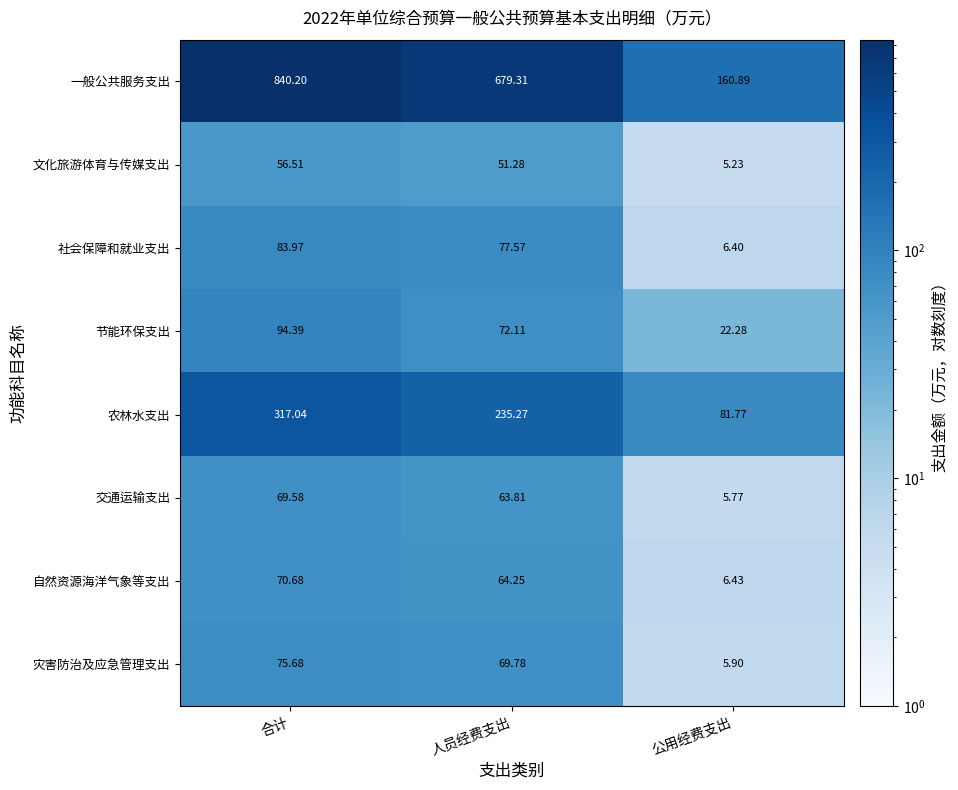

Rank the series by their maximum value, from highest to lowest.

一般公共服务支出, 农林水支出, 节能环保支出, 社会保障和就业支出, 灾害防治及应急管理支出, 自然资源海洋气象等支出, 交通运输支出, 文化旅游体育与传媒支出